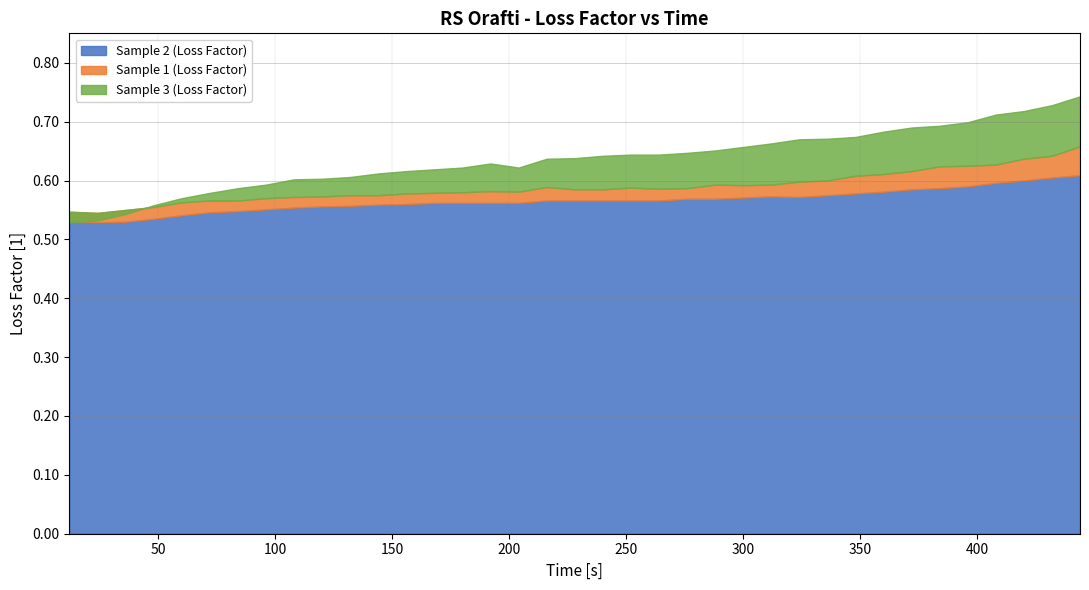

Which series ends up on top after the final intersection of Sample 2 (Loss Factor) and Sample 3 (Loss Factor)?

Sample 3 (Loss Factor)